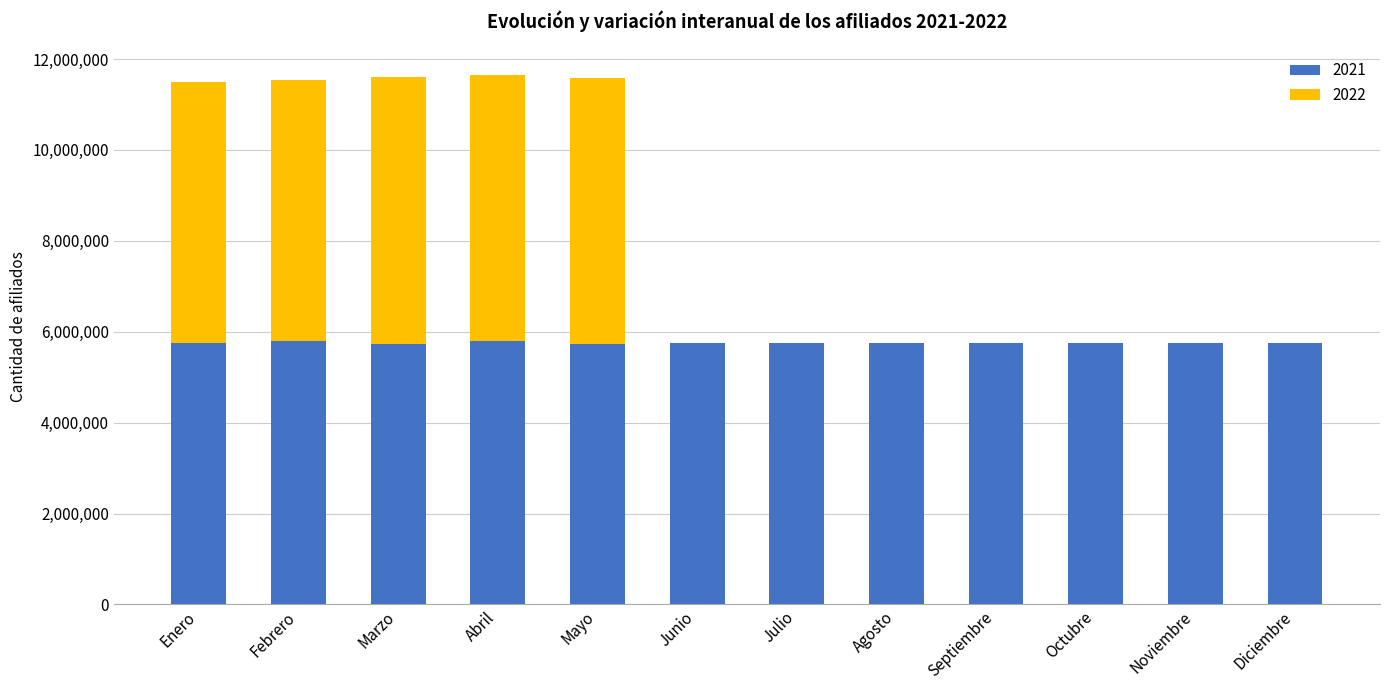

Is it true that 2021 equals 5738793 at Marzo?

True